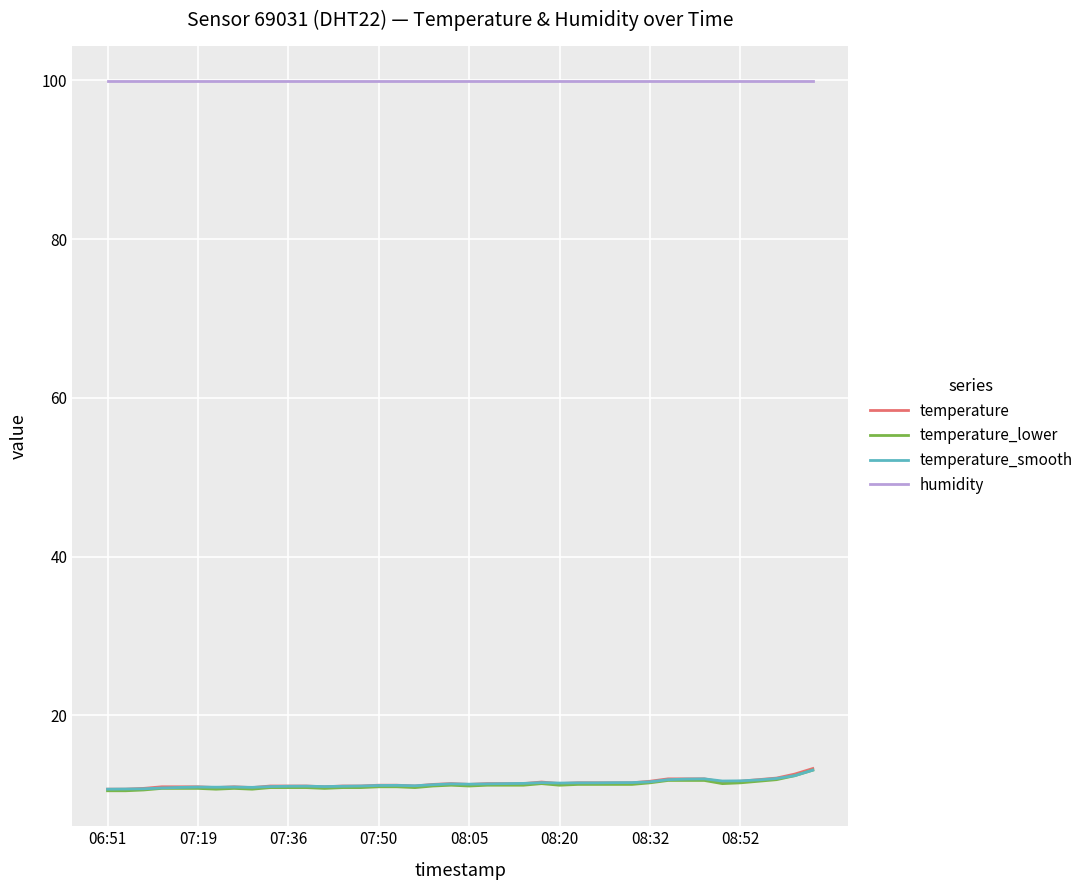

What is the maximum value for temperature?

13.3